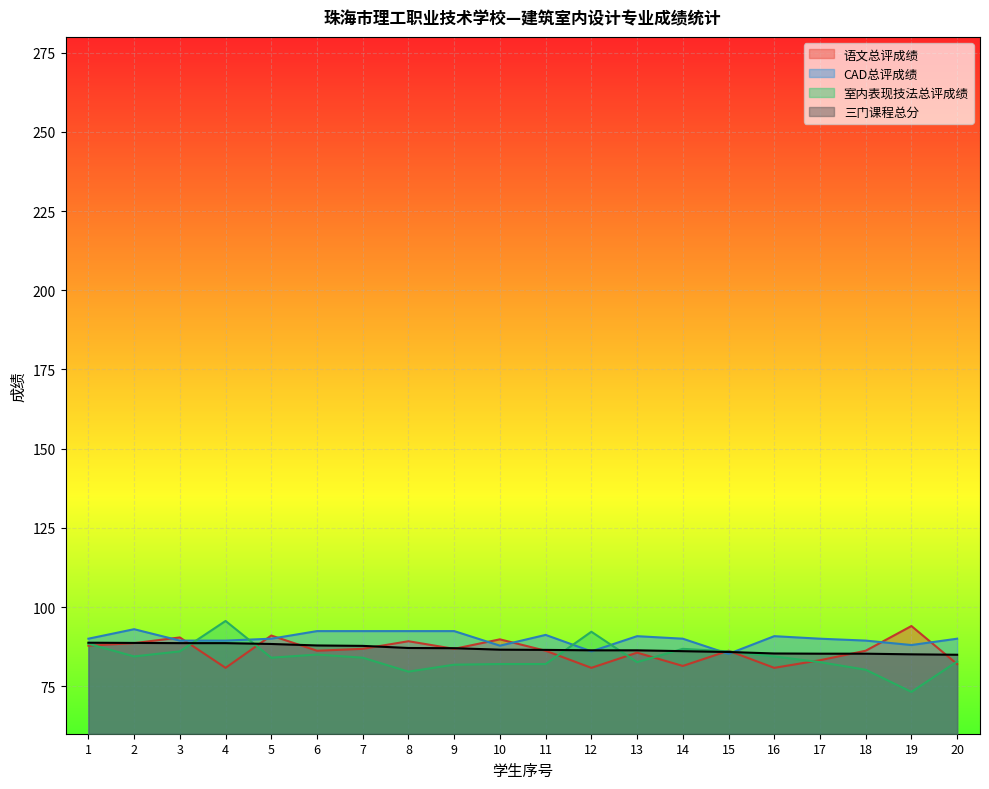

Which has a higher value, 8 or 16?

8